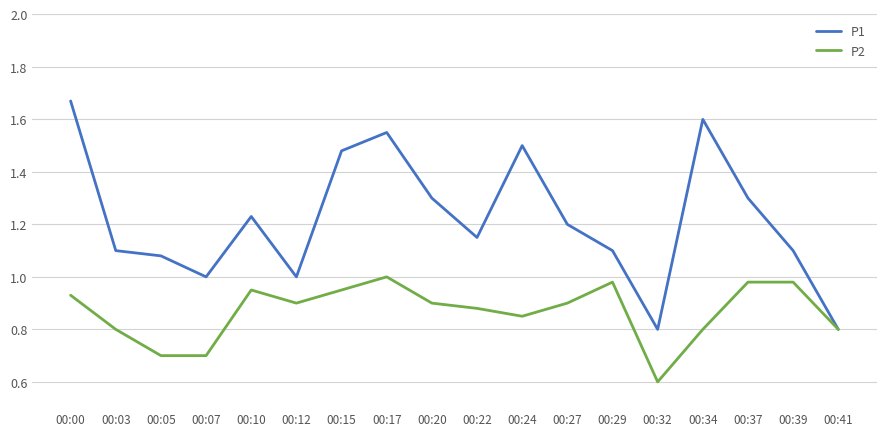

Rank the series at 00:05 from highest to lowest value.

P1, P2